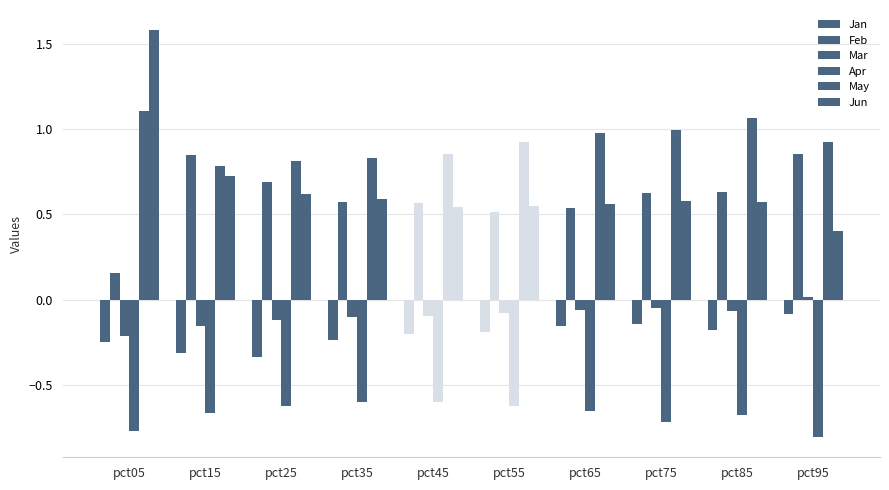

Reading left to right, transcribe all the data shown in this chart.

Jan: pct05=-0.2	pct15=-0.3	pct25=-0.3	pct35=-0.2	pct45=-0.2	pct55=-0.2	pct65=-0.2	pct75=-0.1	pct85=-0.2	pct95=-0.1
Feb: pct05=0.2	pct15=0.8	pct25=0.7	pct35=0.6	pct45=0.6	pct55=0.5	pct65=0.5	pct75=0.6	pct85=0.6	pct95=0.9
Mar: pct05=-0.2	pct15=-0.2	pct25=-0.1	pct35=-0.1	pct45=-0.1	pct55=-0.1	pct65=-0.1	pct75=-0.1	pct85=-0.1	pct95=0.0
Apr: pct05=-0.8	pct15=-0.7	pct25=-0.6	pct35=-0.6	pct45=-0.6	pct55=-0.6	pct65=-0.7	pct75=-0.7	pct85=-0.7	pct95=-0.8
May: pct05=1.1	pct15=0.8	pct25=0.8	pct35=0.8	pct45=0.9	pct55=0.9	pct65=1.0	pct75=1.0	pct85=1.1	pct95=0.9
Jun: pct05=1.6	pct15=0.7	pct25=0.6	pct35=0.6	pct45=0.5	pct55=0.5	pct65=0.6	pct75=0.6	pct85=0.6	pct95=0.4